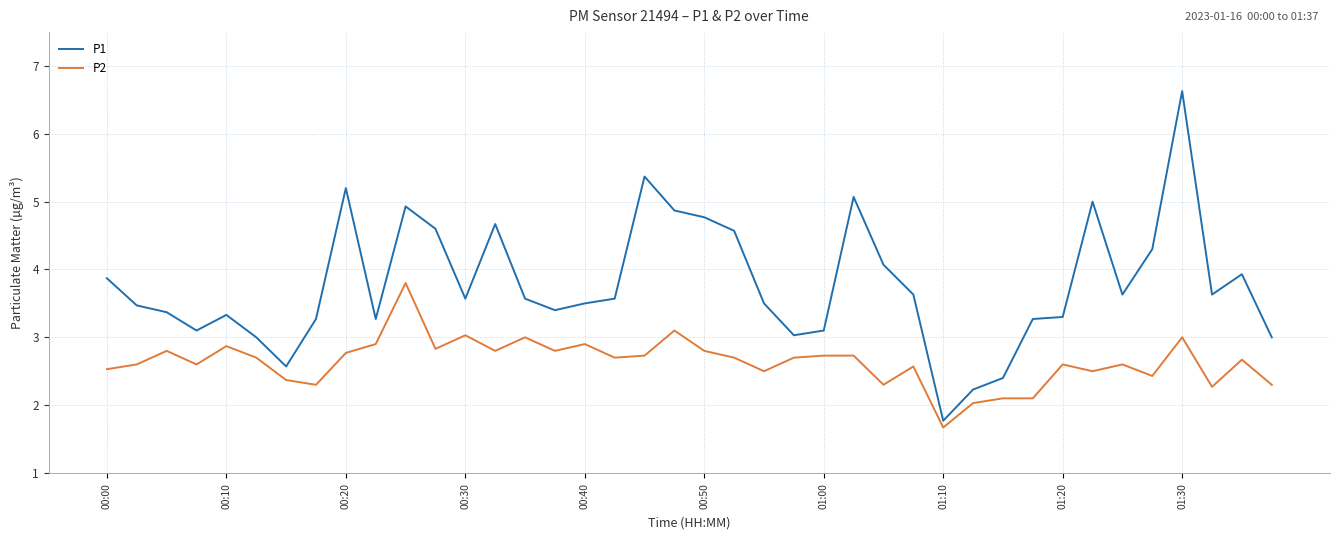

Reading right to left, transcribe all the data shown in this chart.

P1: 3.0	3.9	3.6	6.6	4.3	3.6	5.0	3.3	3.3	2.4	2.2	1.8	3.6	4.1	5.1	3.1	3.0	3.5	4.6	4.8	4.9	5.4	3.6	3.5	3.4	3.6	4.7	3.6	4.6	4.9	3.3	5.2	3.3	2.6	3.0	3.3	3.1	3.4	3.5	3.9
P2: 2.3	2.7	2.3	3.0	2.4	2.6	2.5	2.6	2.1	2.1	2.0	1.7	2.6	2.3	2.7	2.7	2.7	2.5	2.7	2.8	3.1	2.7	2.7	2.9	2.8	3.0	2.8	3.0	2.8	3.8	2.9	2.8	2.3	2.4	2.7	2.9	2.6	2.8	2.6	2.5